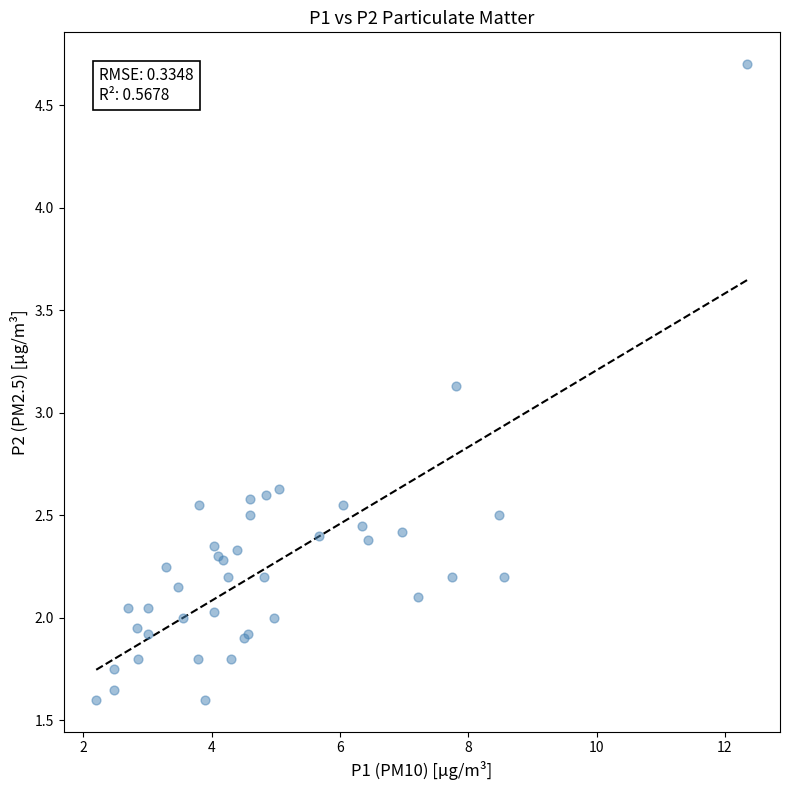

What Y value in the scatter plot is closest to 3?

3.1